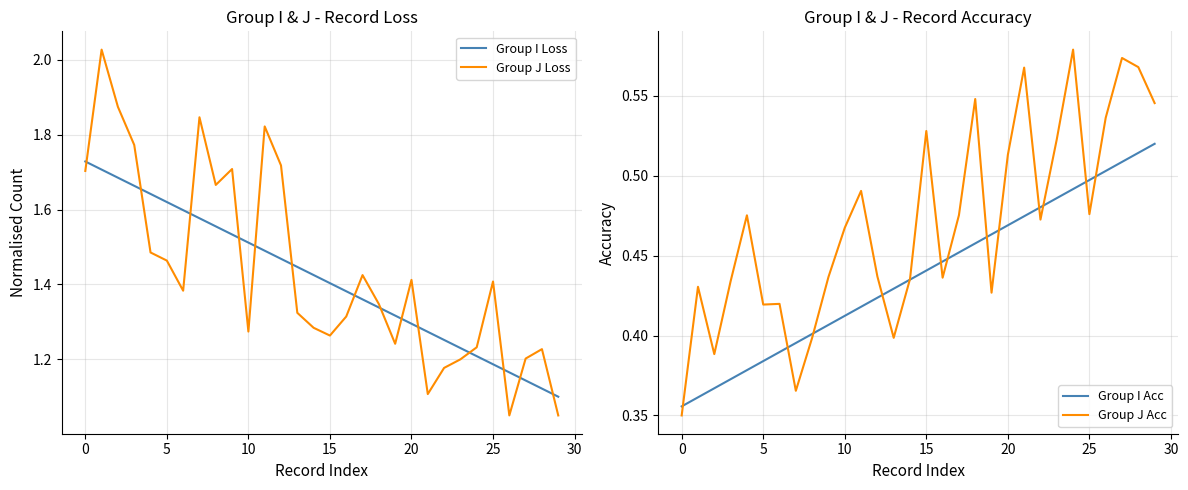

True or false: Group I Acc has more than 1 interior local peaks.

False